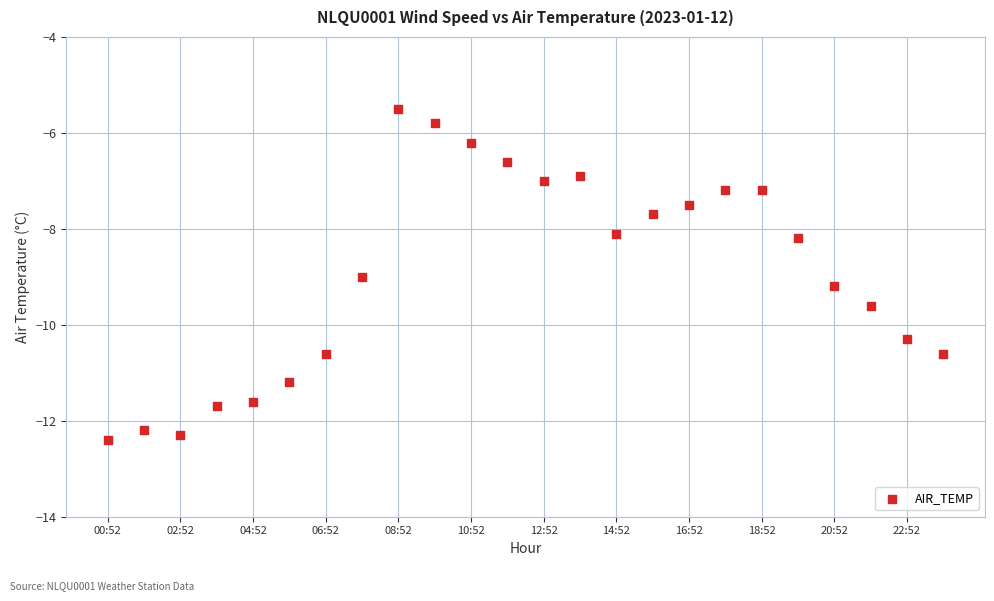

What is the range of Y values (max minus min)?

6.9